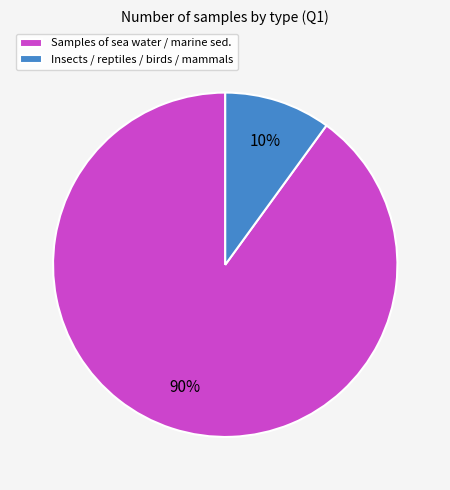

To the nearest percent, what is the average slice percentage?

50%